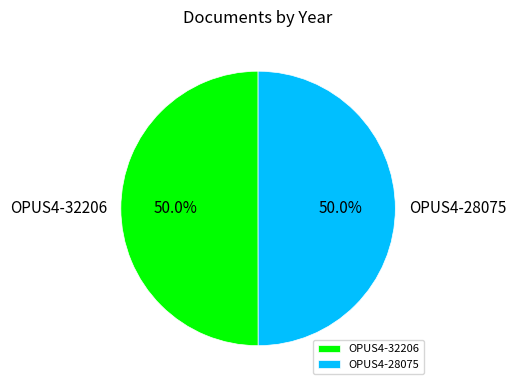

To the nearest percent, what is the average slice percentage?

50%